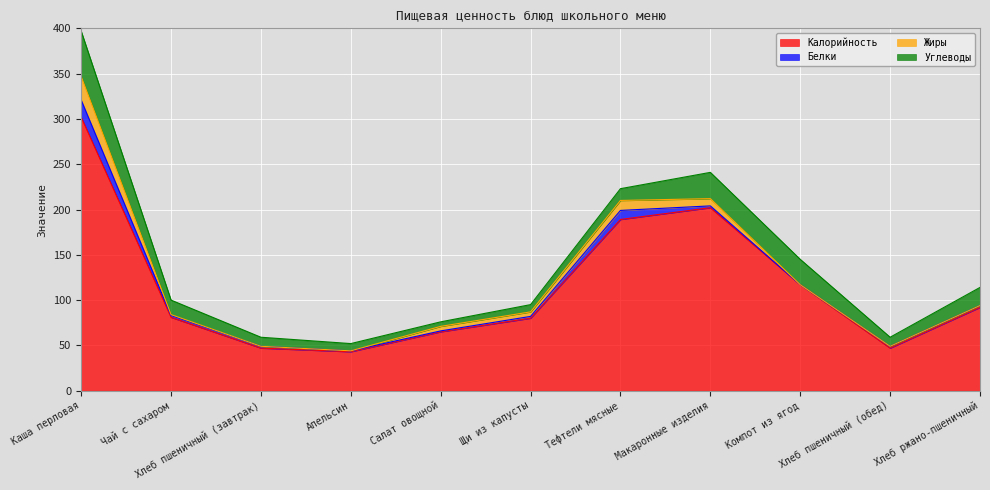

In Углеводы, how many points are lower than both neighbors (excluding endpoints)?

2